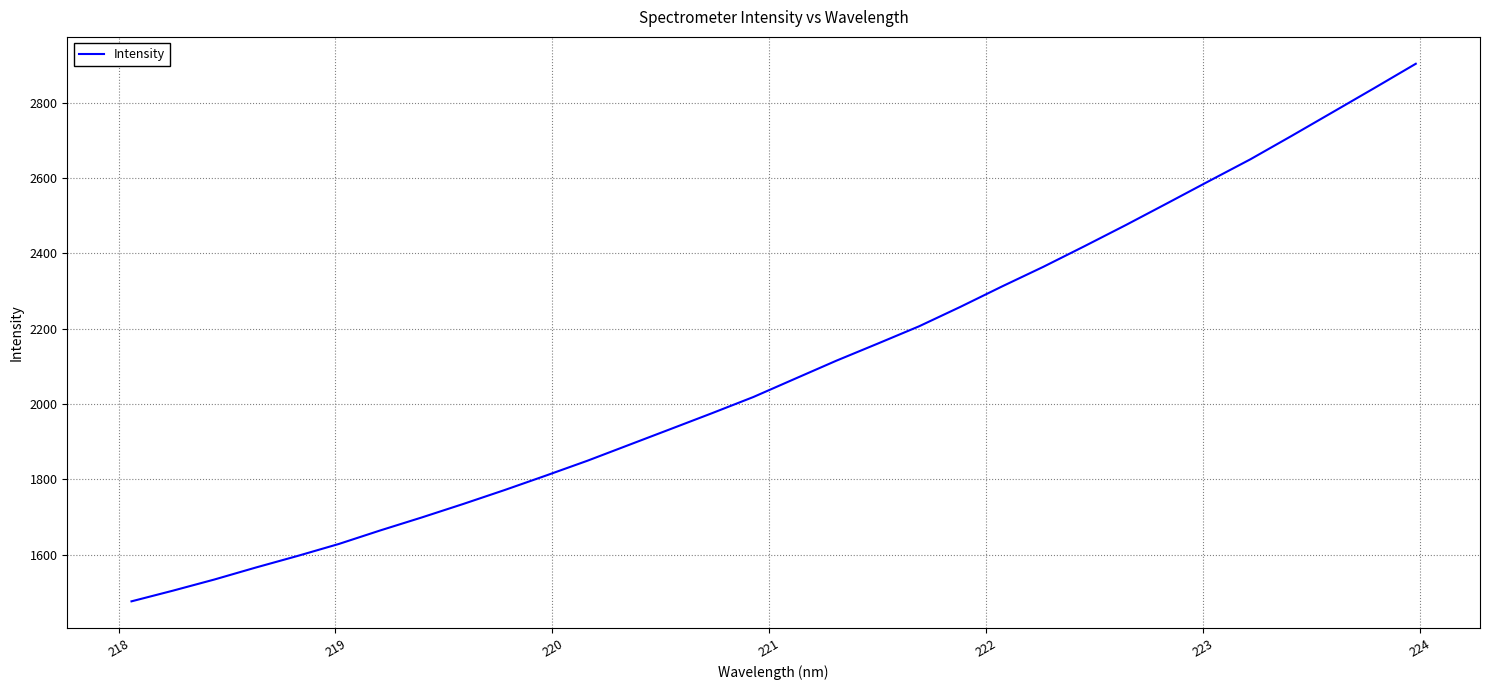

What is the difference between the maximum and minimum values?

1426.1